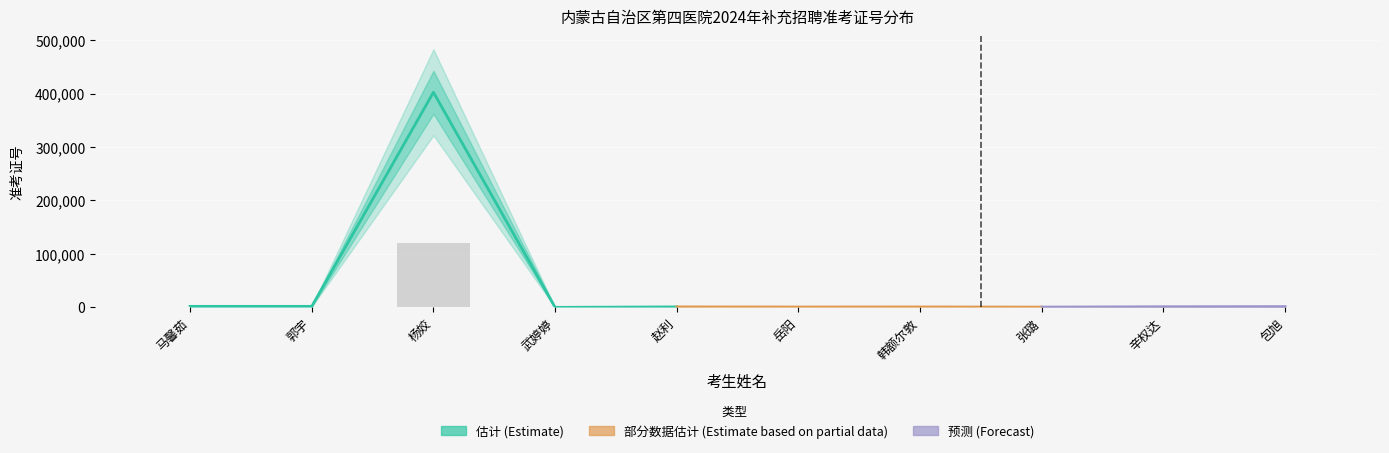

At which label does the data first exceed 356?

马馨茹